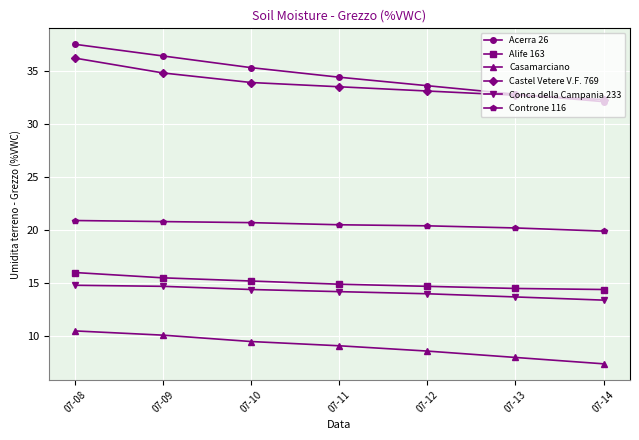

What is the sum of all Acerra 26 values?

242.1